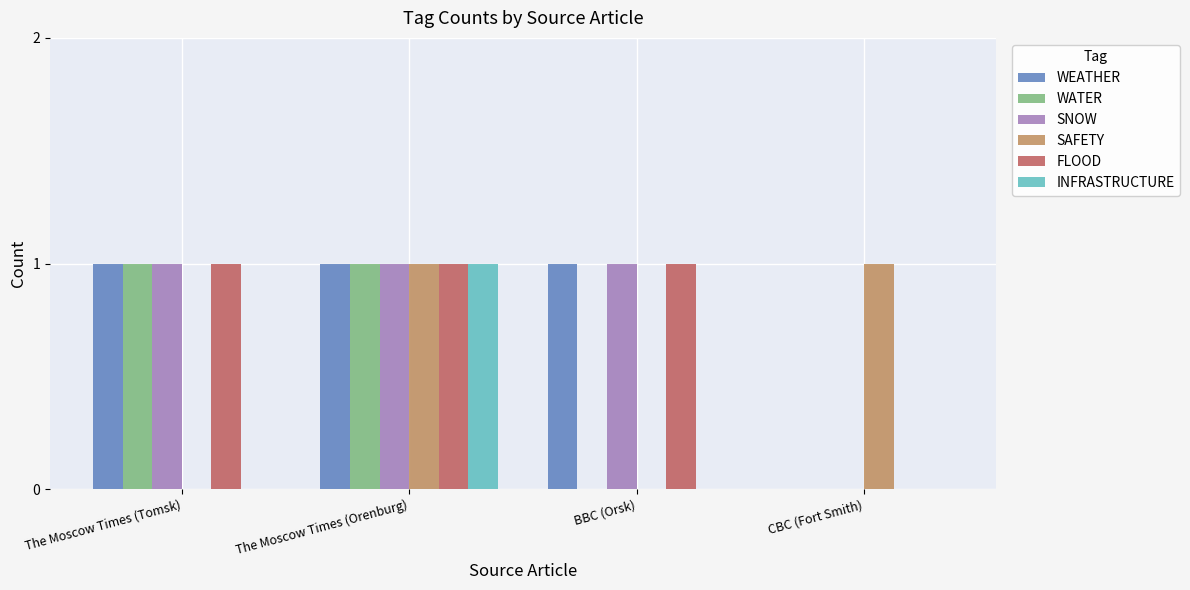

What is the sum of all SNOW values?

3